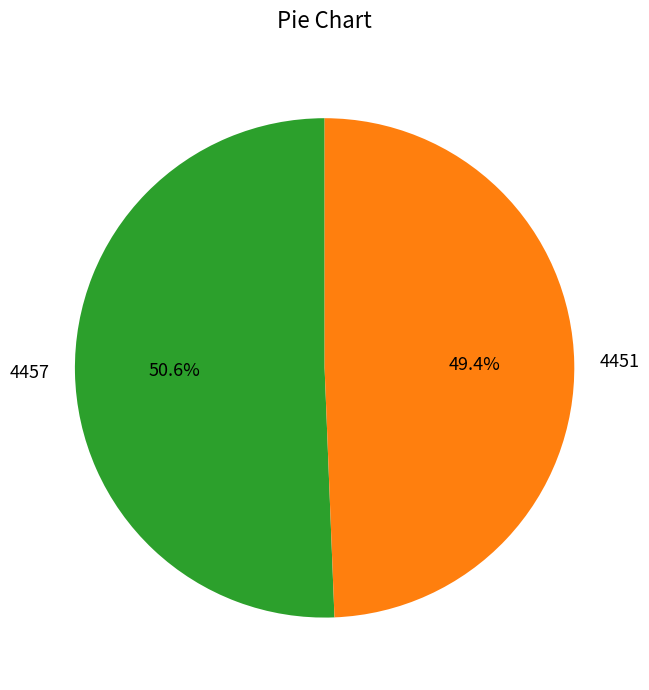

What is the largest slice in the pie chart?

4457